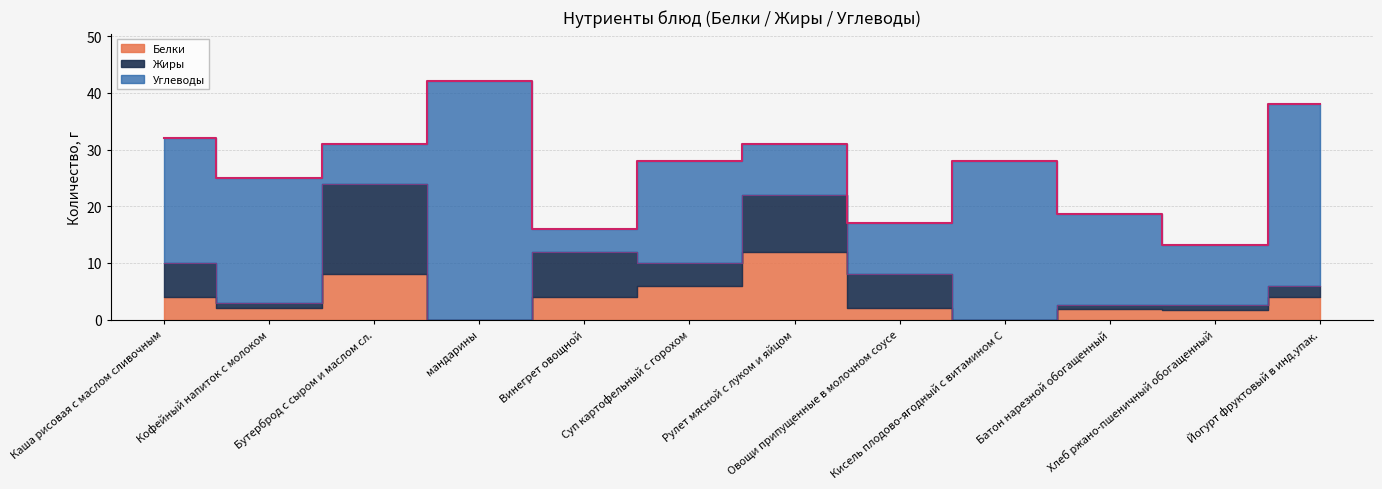

How many lines are shown in the chart?

3